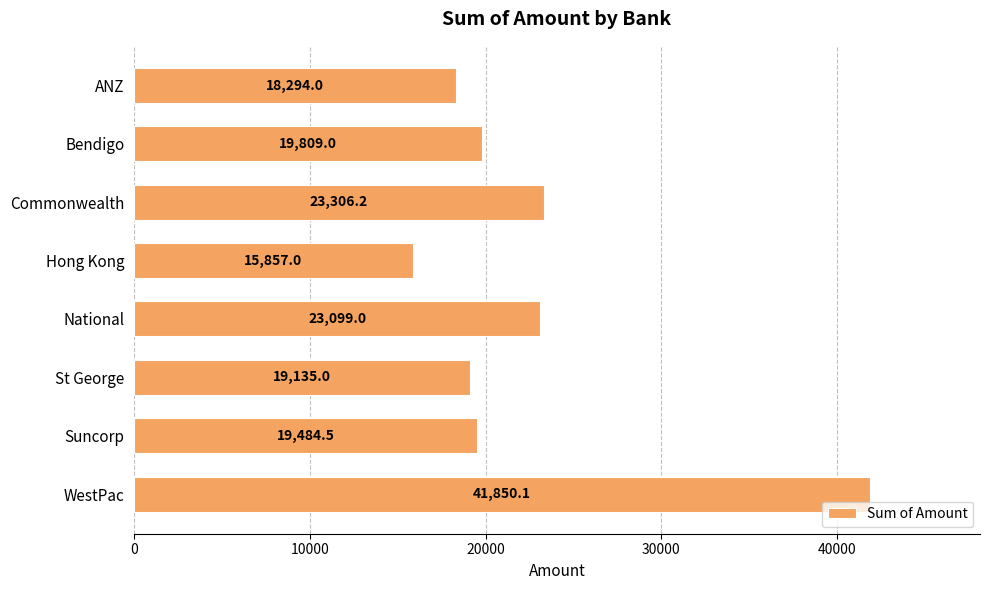

What is the label of the 6th bar from the top?

St George